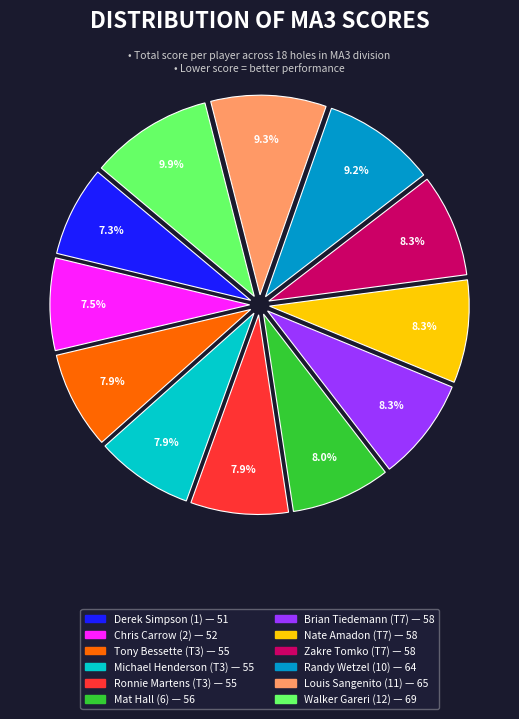

What is the ratio of the value at Tony Bessette (T3) to the value at Walker Gareri (12)?

0.8